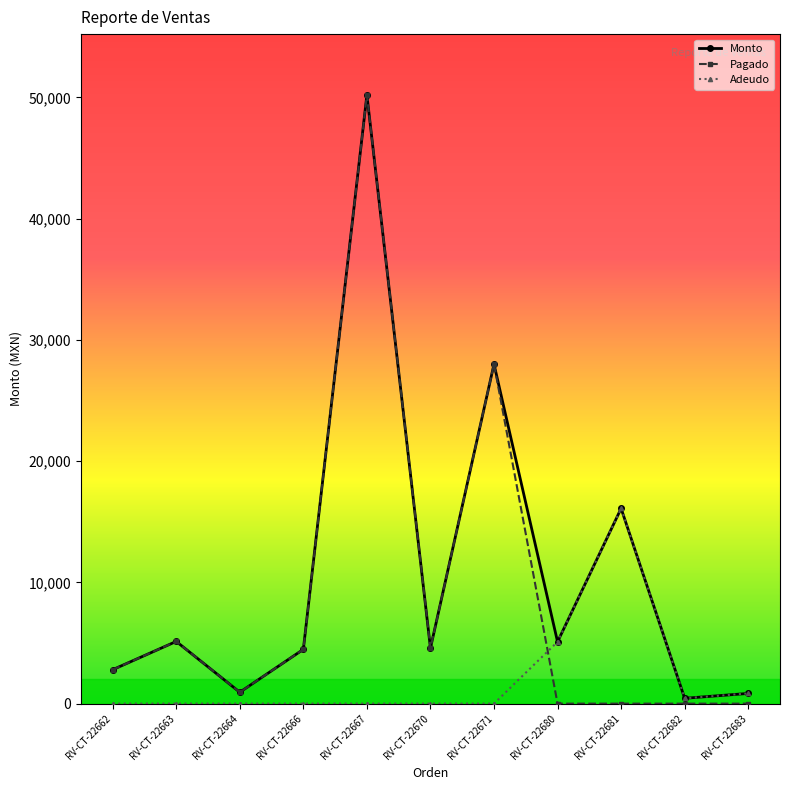

True or false: Pagado has more than 1 points higher than both neighbors.

True